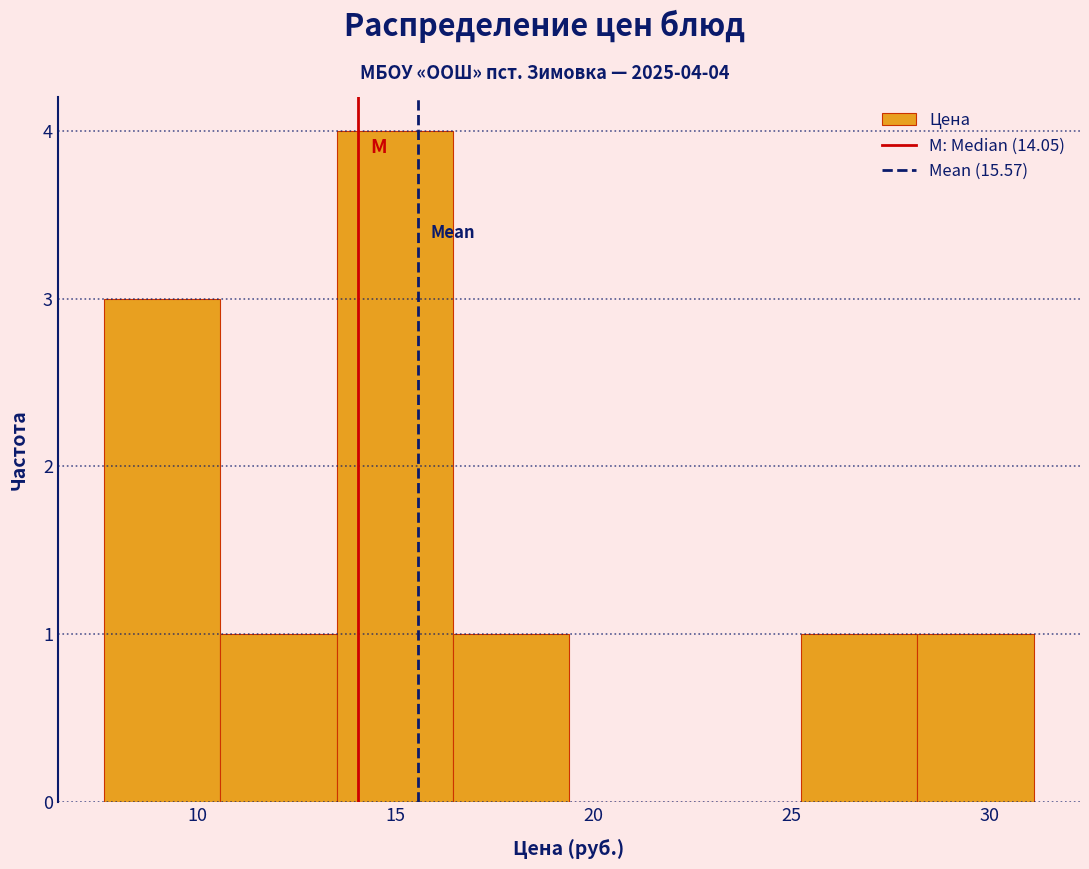

Which range on the x-axis has the tallest bar?

13.5 to 16.5